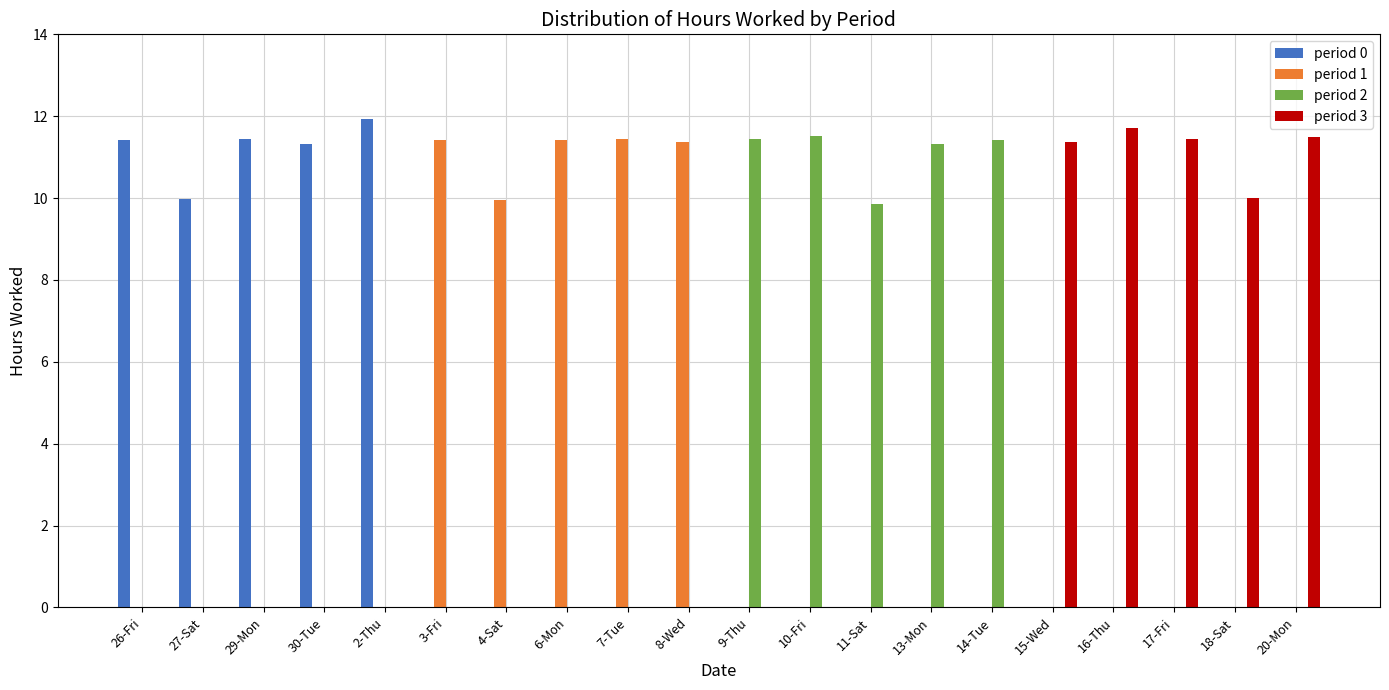

Are the bars horizontal?

No